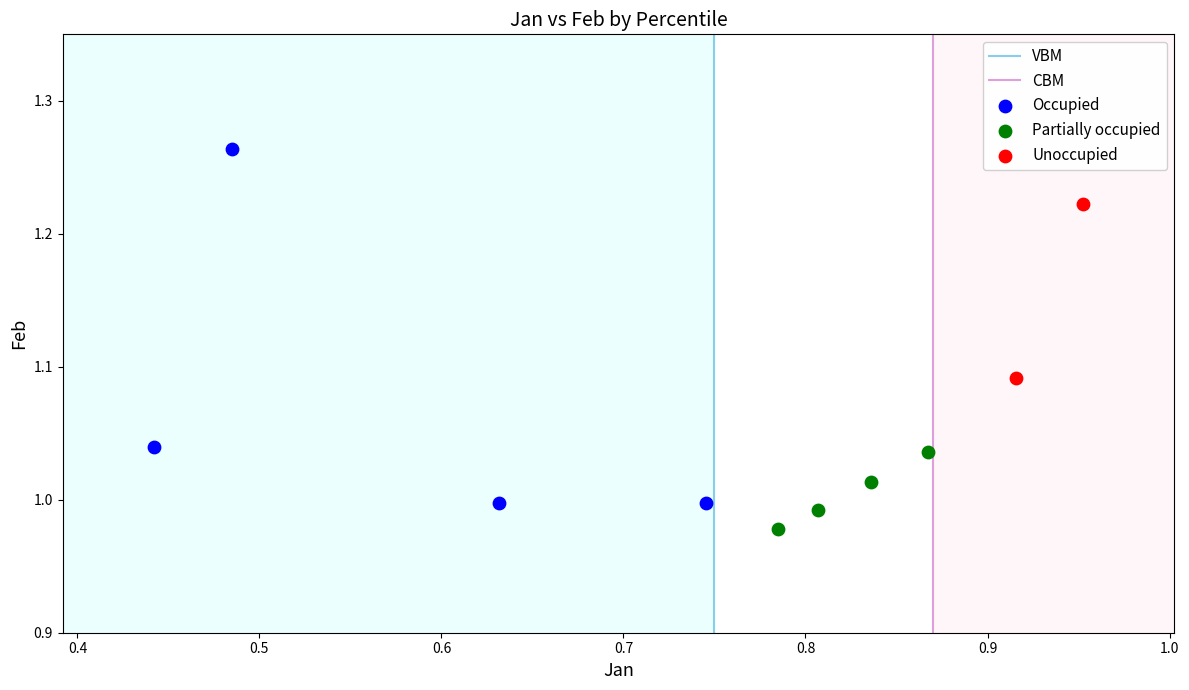

Which series has the widest spread of Y values?

Occupied